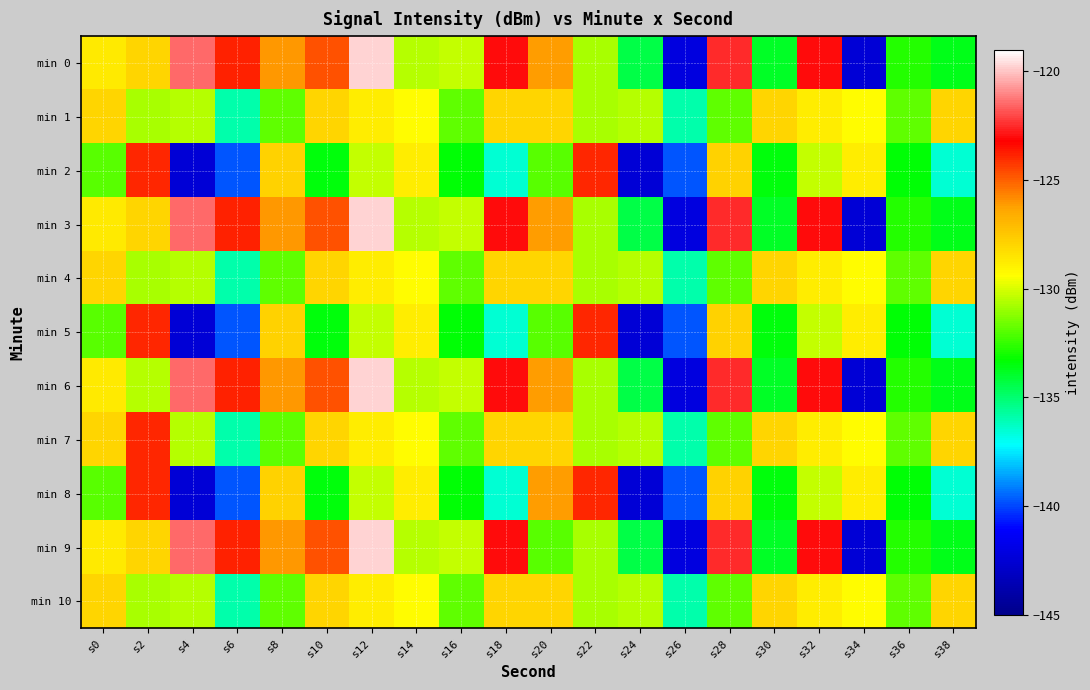

Reading right to left, extract all data points from this chart.

min 0: s38=-133.7	s36=-132.7	s34=-142.4	s32=-123.0	s30=-133.9	s28=-122.5	s26=-142.1	s24=-134.4	s22=-130.8	s20=-126.1	s18=-123.0	s16=-130.3	s14=-130.6	s12=-119.7	s10=-124.7	s8=-126.1	s6=-123.9	s4=-121.5	s2=-128.0	s0=-128.7
min 1: s38=-128.0	s36=-131.9	s34=-129.3	s32=-128.9	s30=-128.0	s28=-131.8	s26=-135.9	s24=-130.6	s22=-130.7	s20=-128.0	s18=-128.0	s16=-131.9	s14=-129.3	s12=-128.9	s10=-128.0	s8=-131.8	s6=-135.9	s4=-130.6	s2=-130.7	s0=-128.0
min 2: s38=-136.5	s36=-133.3	s34=-128.8	s32=-130.3	s30=-133.4	s28=-127.8	s26=-139.8	s24=-142.4	s22=-124.0	s20=-131.9	s18=-136.5	s16=-133.3	s14=-128.8	s12=-130.3	s10=-133.4	s8=-127.8	s6=-139.8	s4=-142.4	s2=-124.0	s0=-131.9
min 3: s38=-133.7	s36=-132.7	s34=-142.4	s32=-123.0	s30=-133.9	s28=-122.5	s26=-142.1	s24=-134.4	s22=-130.8	s20=-126.1	s18=-123.0	s16=-130.3	s14=-130.6	s12=-119.7	s10=-124.7	s8=-126.1	s6=-123.9	s4=-121.5	s2=-128.0	s0=-128.7
min 4: s38=-128.0	s36=-131.9	s34=-129.3	s32=-128.9	s30=-128.0	s28=-131.8	s26=-135.9	s24=-130.6	s22=-130.7	s20=-128.0	s18=-128.0	s16=-131.9	s14=-129.3	s12=-128.9	s10=-128.0	s8=-131.8	s6=-135.9	s4=-130.6	s2=-130.7	s0=-128.0
min 5: s38=-136.5	s36=-133.3	s34=-128.8	s32=-130.3	s30=-133.4	s28=-127.8	s26=-139.8	s24=-142.4	s22=-124.0	s20=-131.9	s18=-136.5	s16=-133.3	s14=-128.8	s12=-130.3	s10=-133.4	s8=-127.8	s6=-139.8	s4=-142.4	s2=-124.0	s0=-131.9
min 6: s38=-133.7	s36=-132.7	s34=-142.4	s32=-123.0	s30=-133.9	s28=-122.5	s26=-142.1	s24=-134.4	s22=-130.8	s20=-126.1	s18=-123.0	s16=-130.3	s14=-130.6	s12=-119.7	s10=-124.7	s8=-126.1	s6=-123.9	s4=-121.5	s2=-130.6	s0=-128.7
min 7: s38=-128.0	s36=-131.9	s34=-129.3	s32=-128.9	s30=-128.0	s28=-131.8	s26=-135.9	s24=-130.6	s22=-130.7	s20=-128.0	s18=-128.0	s16=-131.9	s14=-129.3	s12=-128.9	s10=-128.0	s8=-131.8	s6=-135.9	s4=-130.6	s2=-124.0	s0=-128.0
min 8: s38=-136.5	s36=-133.3	s34=-128.8	s32=-130.3	s30=-133.4	s28=-127.8	s26=-139.8	s24=-142.4	s22=-124.0	s20=-126.1	s18=-136.5	s16=-133.3	s14=-128.8	s12=-130.3	s10=-133.4	s8=-127.8	s6=-139.8	s4=-142.4	s2=-124.0	s0=-131.9
min 9: s38=-133.7	s36=-132.7	s34=-142.4	s32=-123.0	s30=-133.9	s28=-122.5	s26=-142.1	s24=-134.4	s22=-130.8	s20=-131.9	s18=-123.0	s16=-130.3	s14=-130.6	s12=-119.7	s10=-124.7	s8=-126.1	s6=-123.9	s4=-121.5	s2=-128.0	s0=-128.7
min 10: s38=-128.0	s36=-131.9	s34=-129.3	s32=-128.9	s30=-128.0	s28=-131.8	s26=-135.9	s24=-130.6	s22=-130.7	s20=-128.0	s18=-128.0	s16=-131.9	s14=-129.3	s12=-128.9	s10=-128.0	s8=-131.8	s6=-135.9	s4=-130.6	s2=-130.7	s0=-128.0